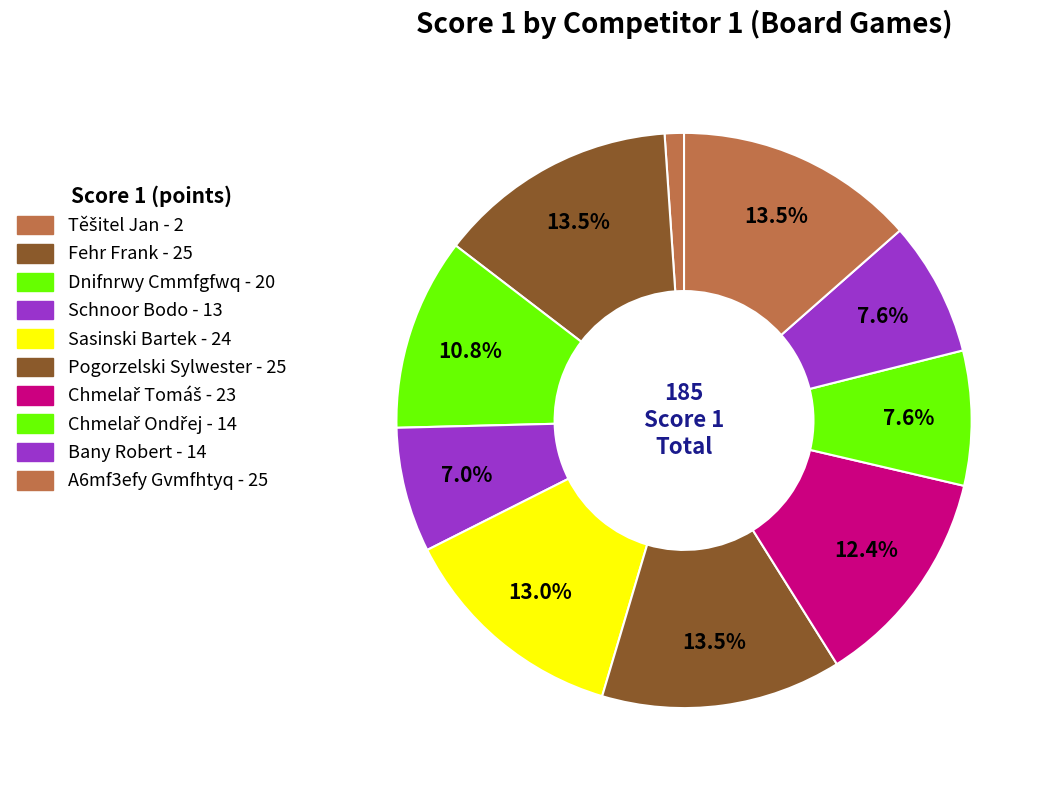

How many segments does this pie chart have?

10